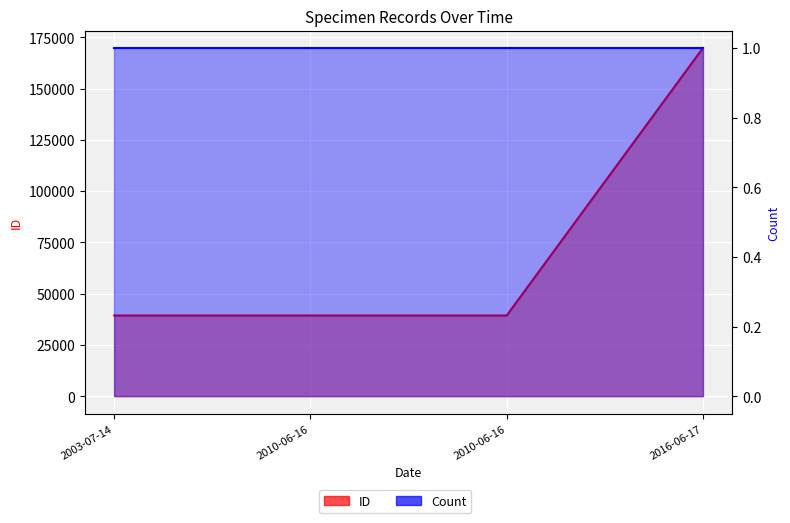

The ID series shows 39418 at 2010-06-16. True or false?

True